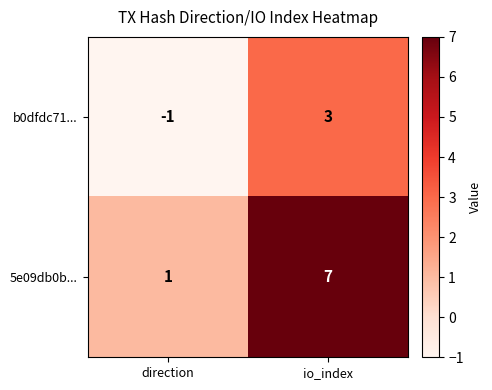

Reading left to right, extract all data points from this chart.

b0dfdc71...: -1	3
5e09db0b...: 1	7